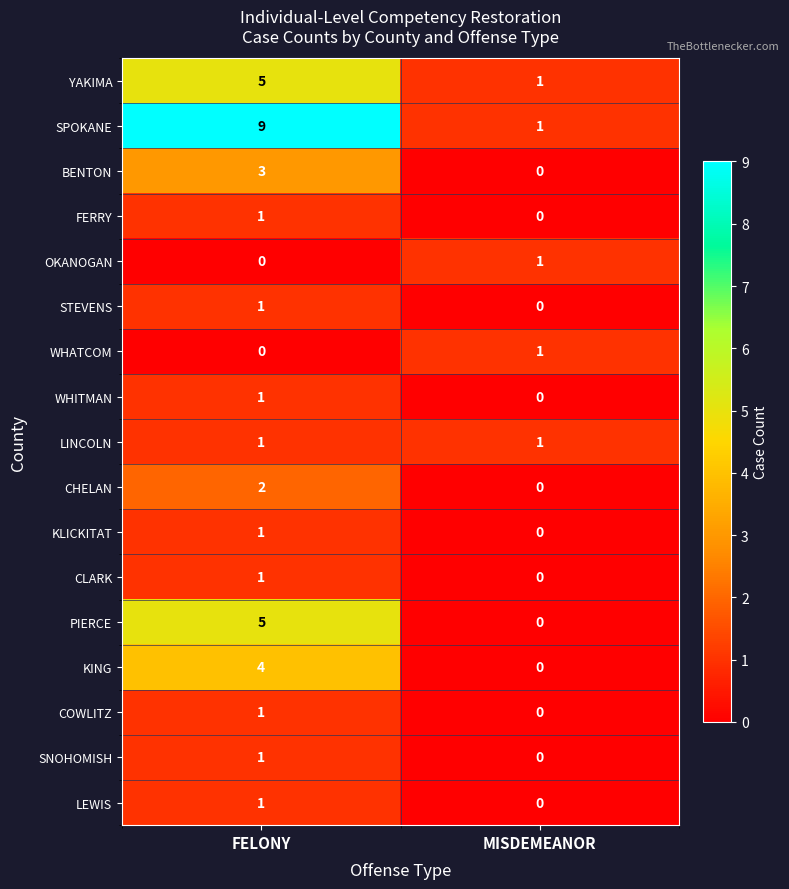

At which label is KLICKITAT closest to 0?

MISDEMEANOR